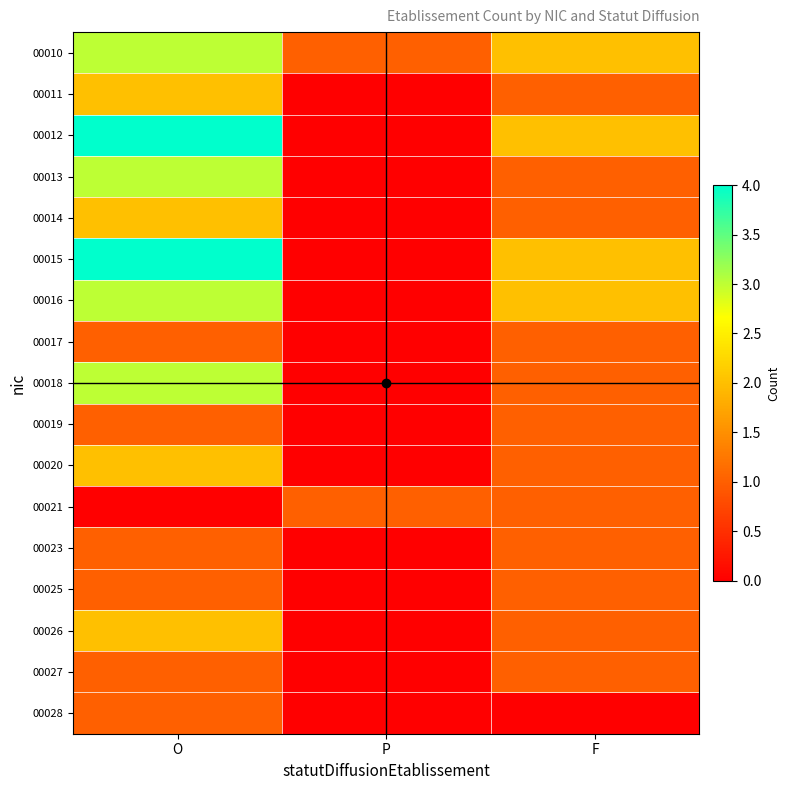

What is the total value across all series at F?

20